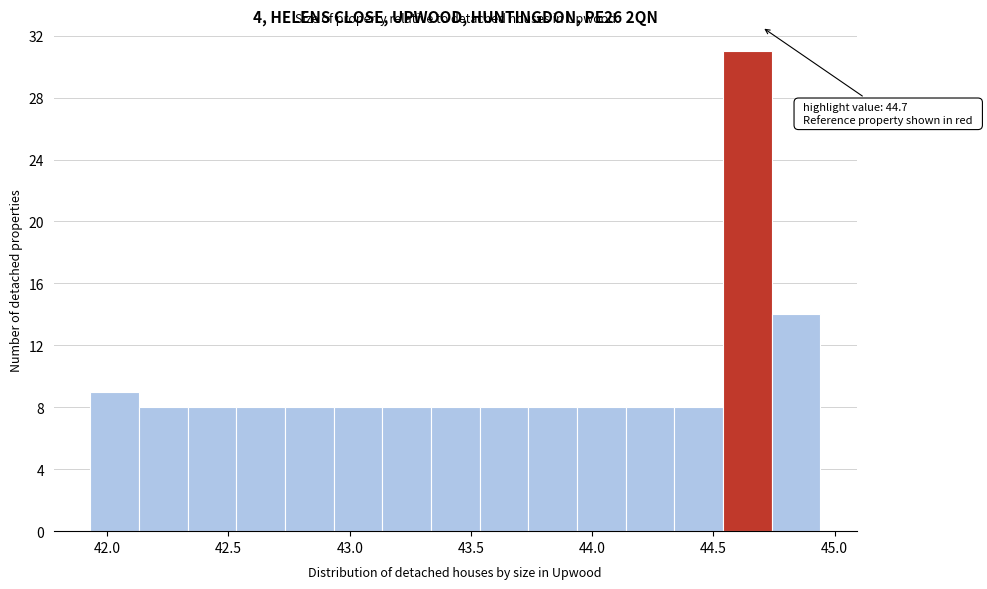

Over which range of the x-axis is the bar tallest?

44.55 to 44.75